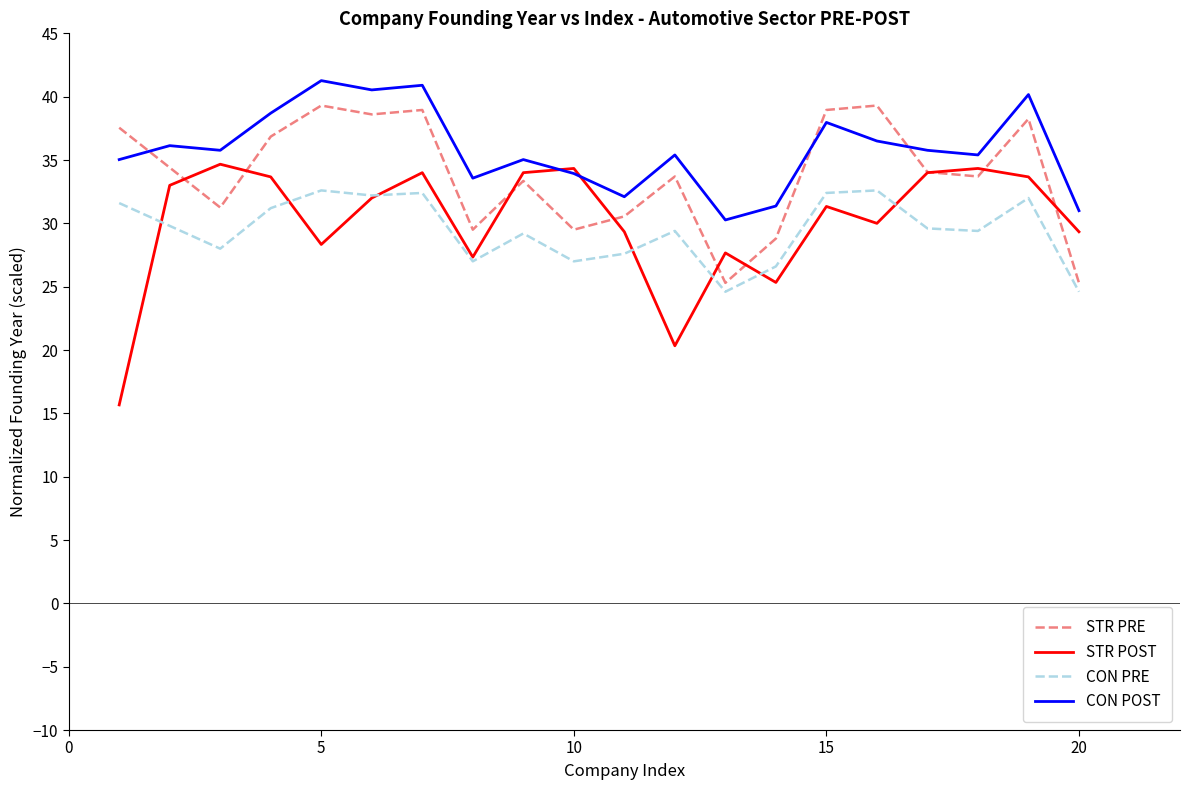

What is the maximum value for CON POST?

41.3